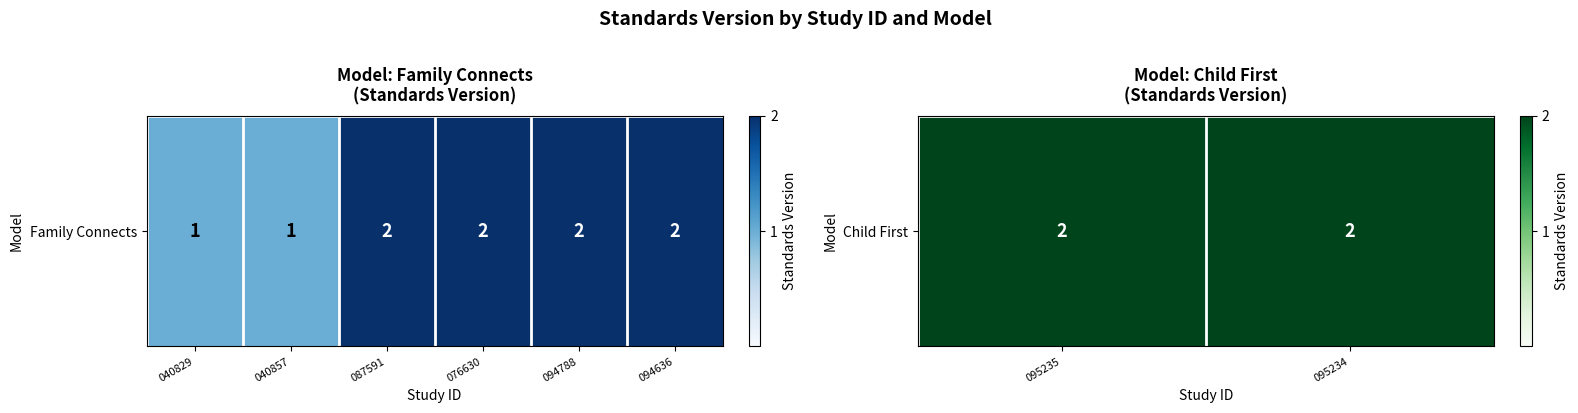

How many data points does each series have?

6